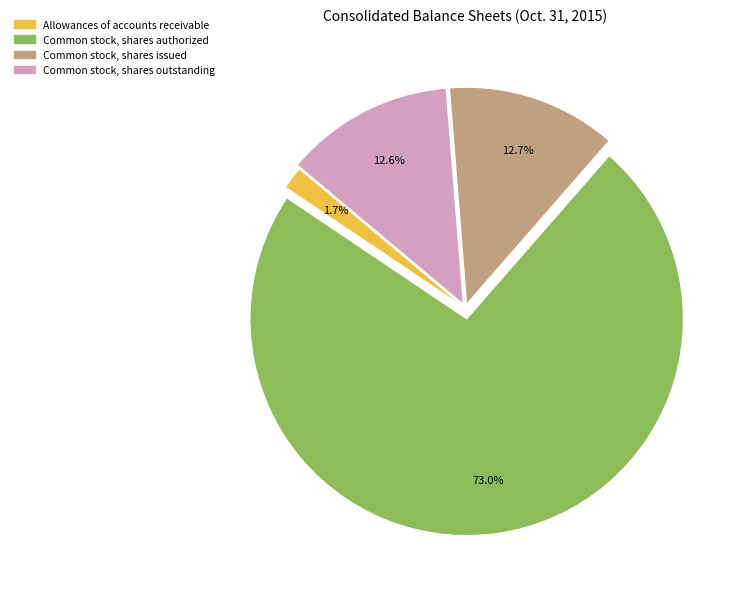

How many segments does this pie chart have?

4